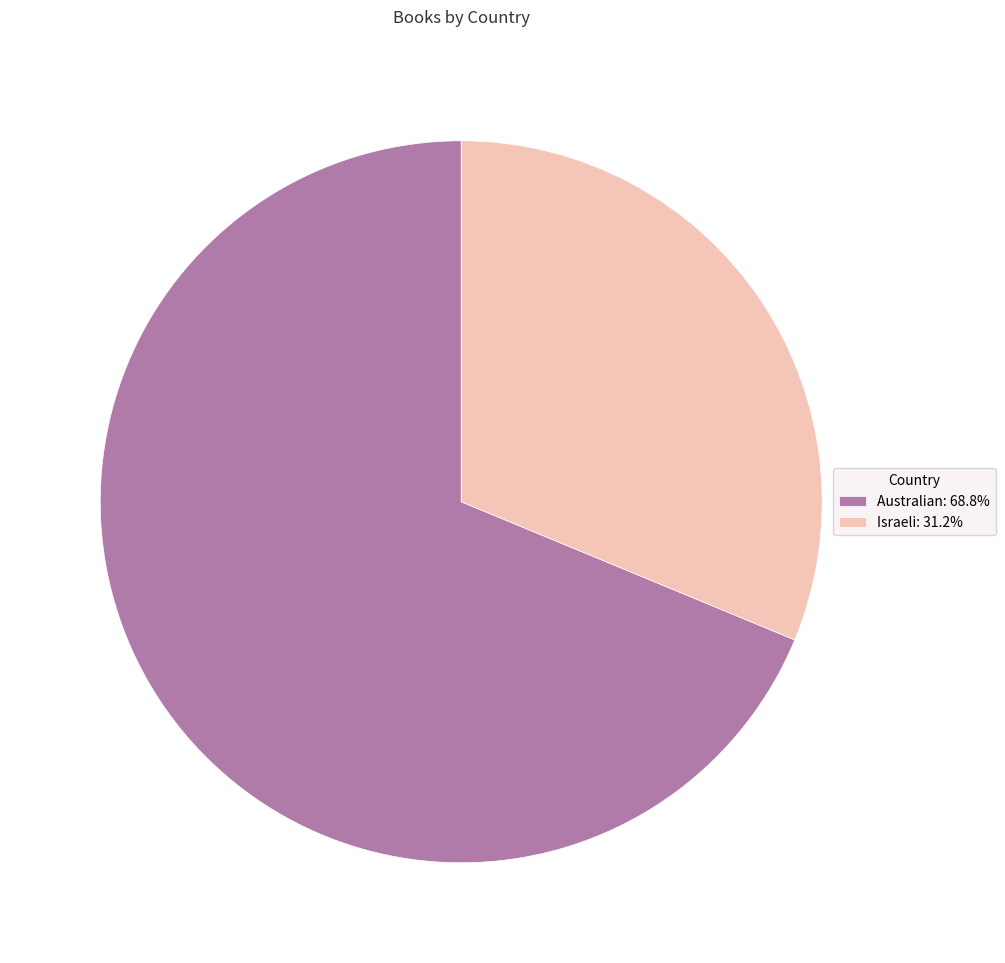

What is the ratio of the value at Israeli to the value at Australian?

0.5